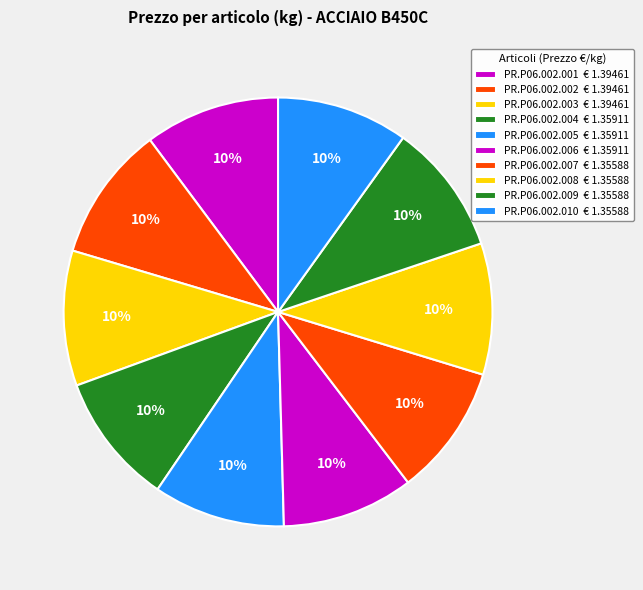

Rank the categories by value from highest to lowest.

PR.P06.002.001, PR.P06.002.002, PR.P06.002.003, PR.P06.002.004, PR.P06.002.005, PR.P06.002.006, PR.P06.002.007, PR.P06.002.008, PR.P06.002.009, PR.P06.002.010